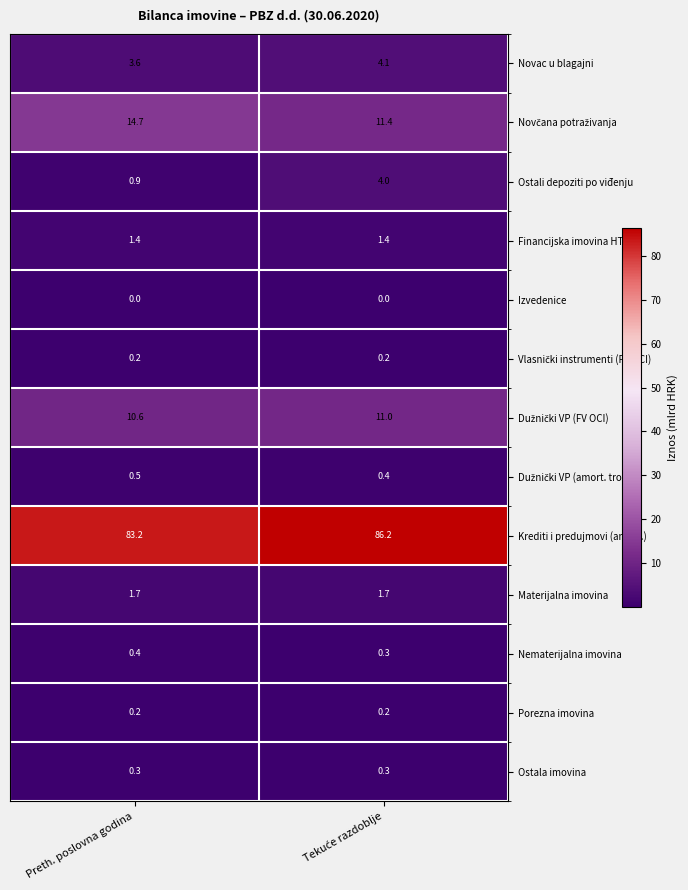

At which label does Novac u blagajni reach its minimum?

Preth. poslovna godina